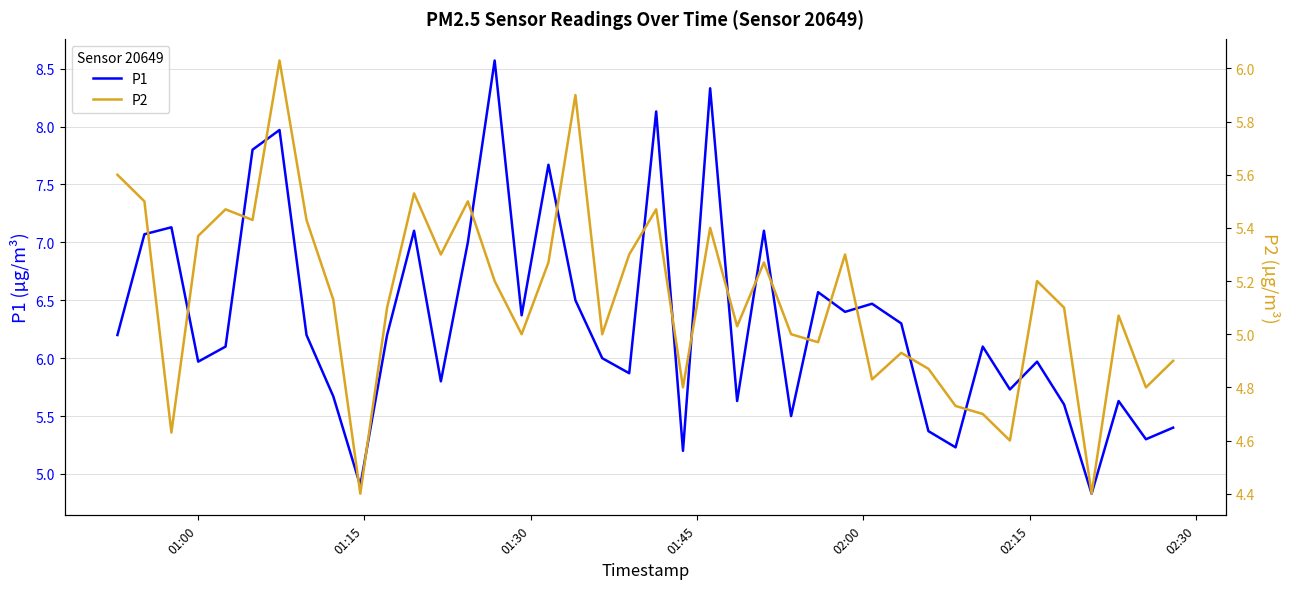

What is the highest value of the P1 series?

8.6